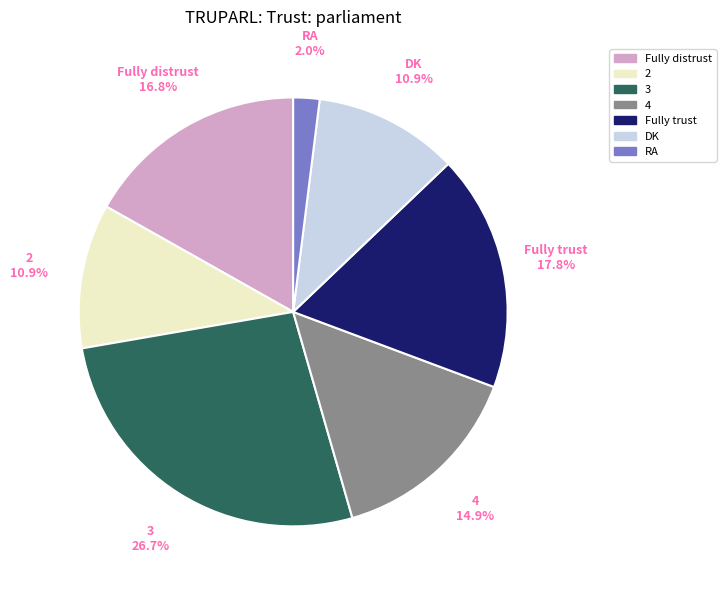

To the nearest percent, what portion does 2 represent?

11%